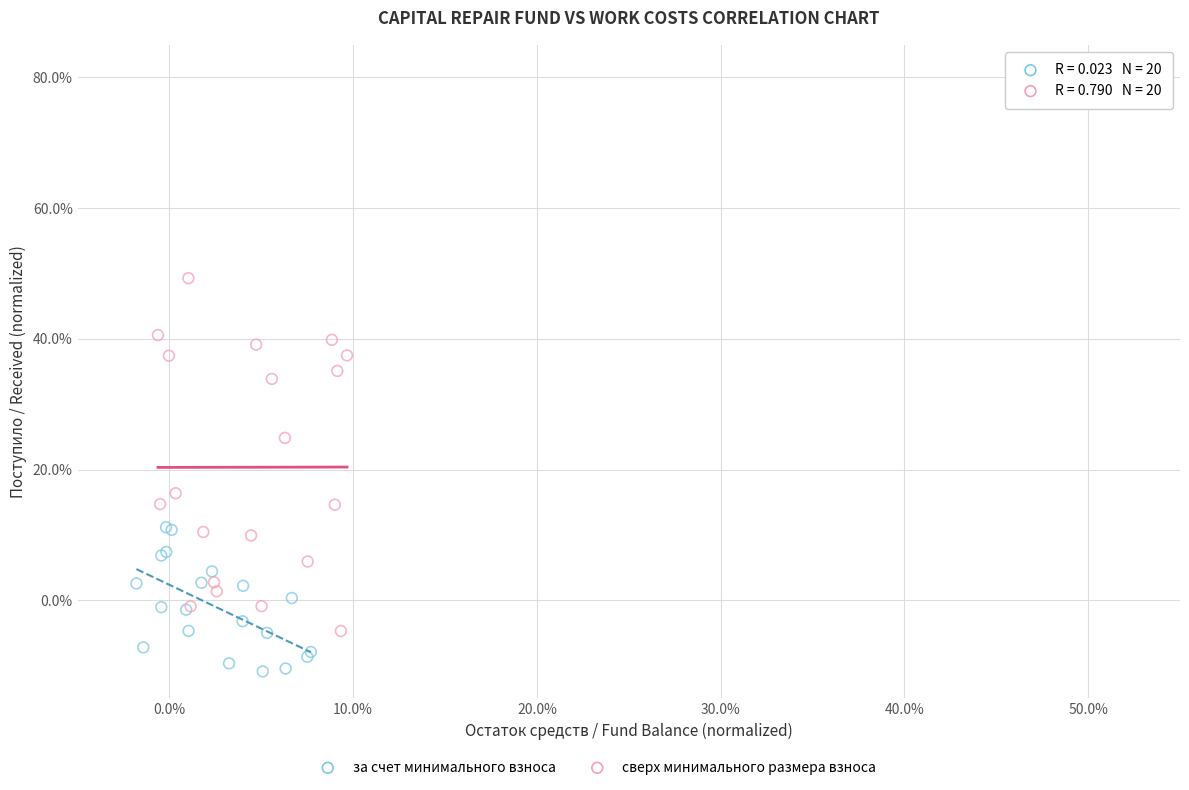

Which series contains the highest Y value?

сверх минимального размера взноса